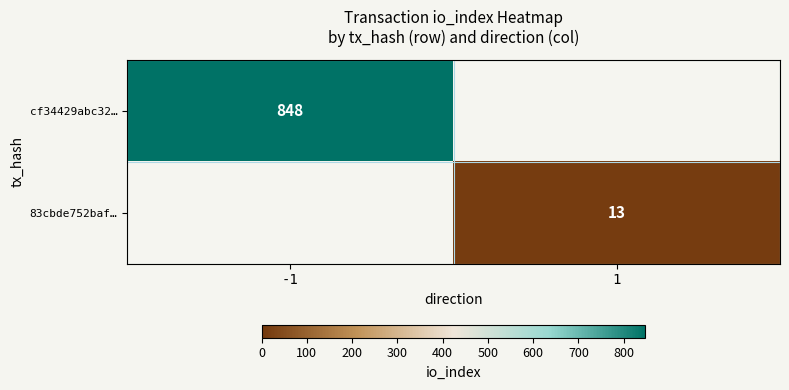

Is it true that cf34429abc32… equals 342.2 at -1?

False